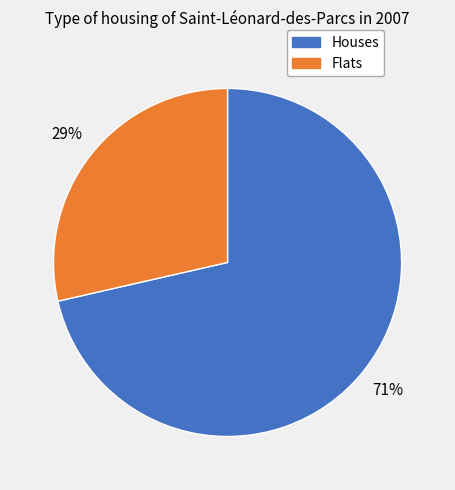

To the nearest percent, what is the average slice percentage?

50%